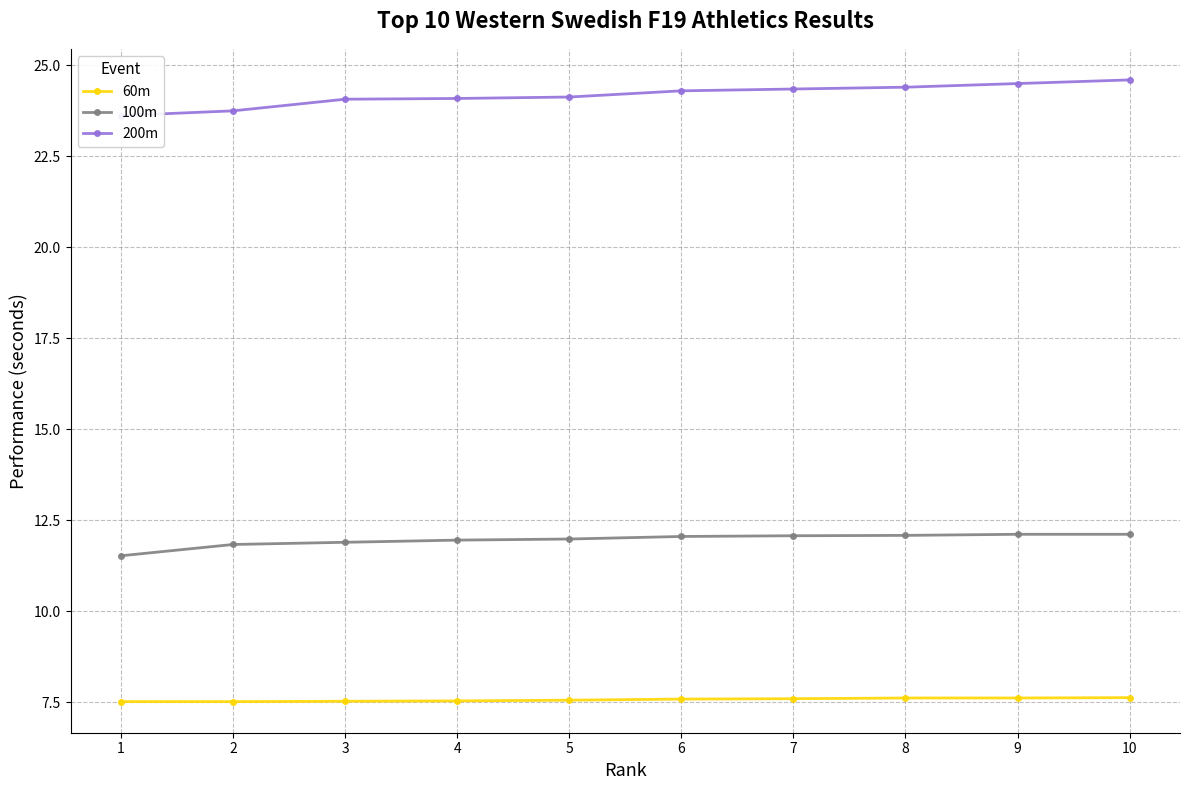

The 60m series shows 7.5 at 2. True or false?

True